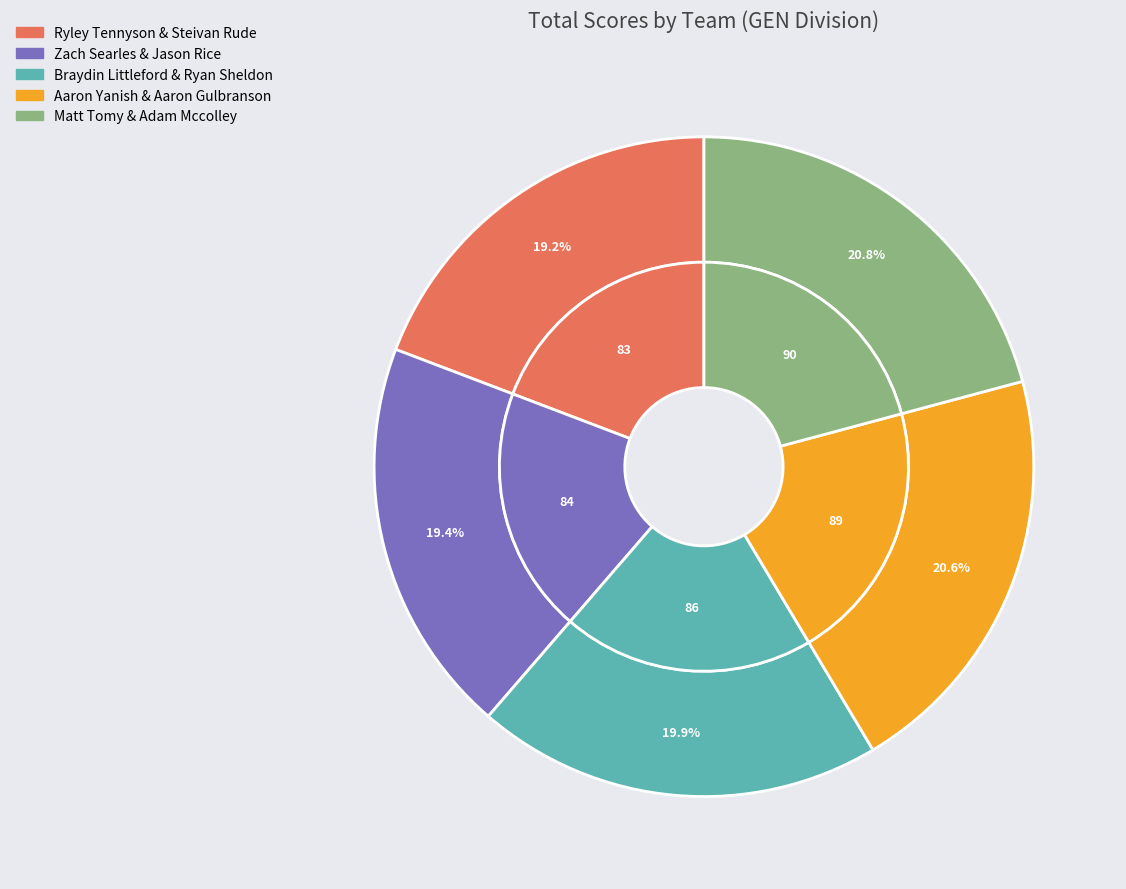

What is the largest slice in the pie chart?

Matt Tomy & Adam Mccolley